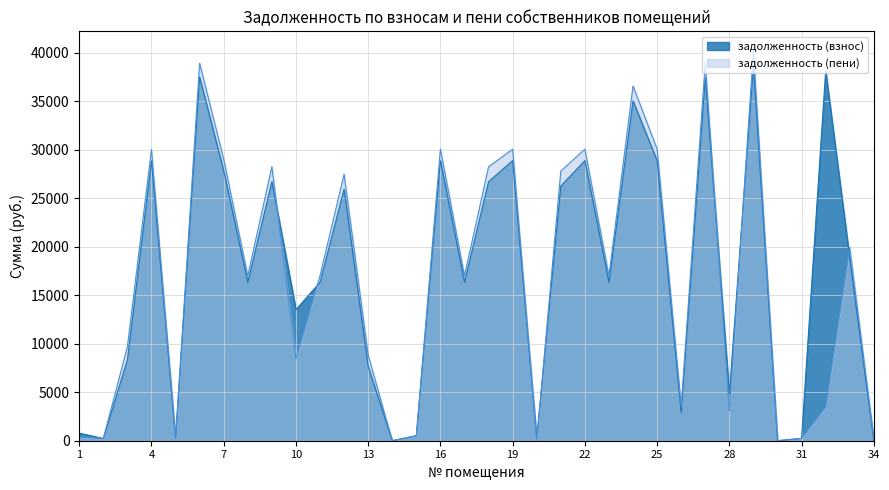

What is the average value of the задолженность (пени) series?

16837.6